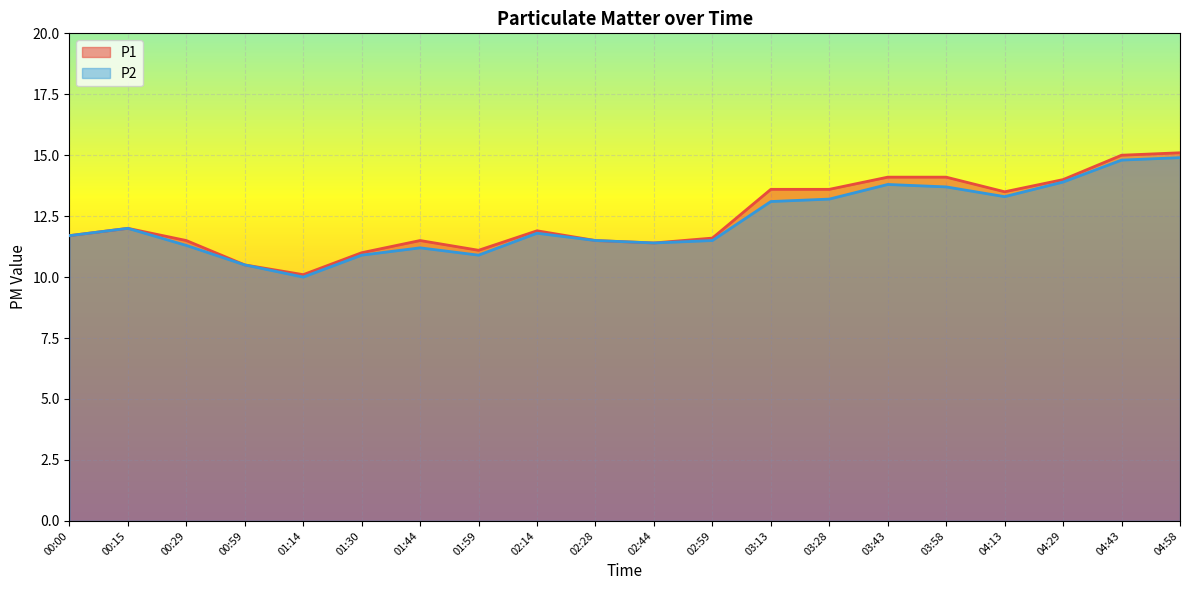

What is the difference between the second highest and minimum values in the P1 series?

4.9